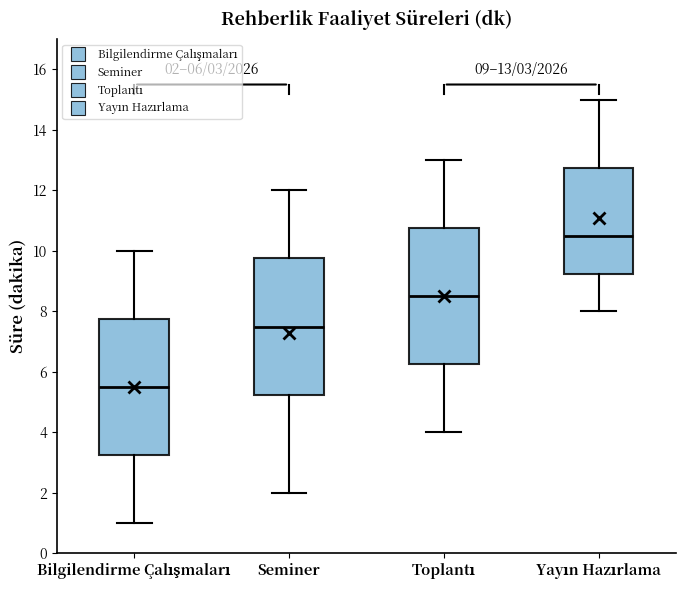

Which box has the highest median line?

Yayın Hazırlama